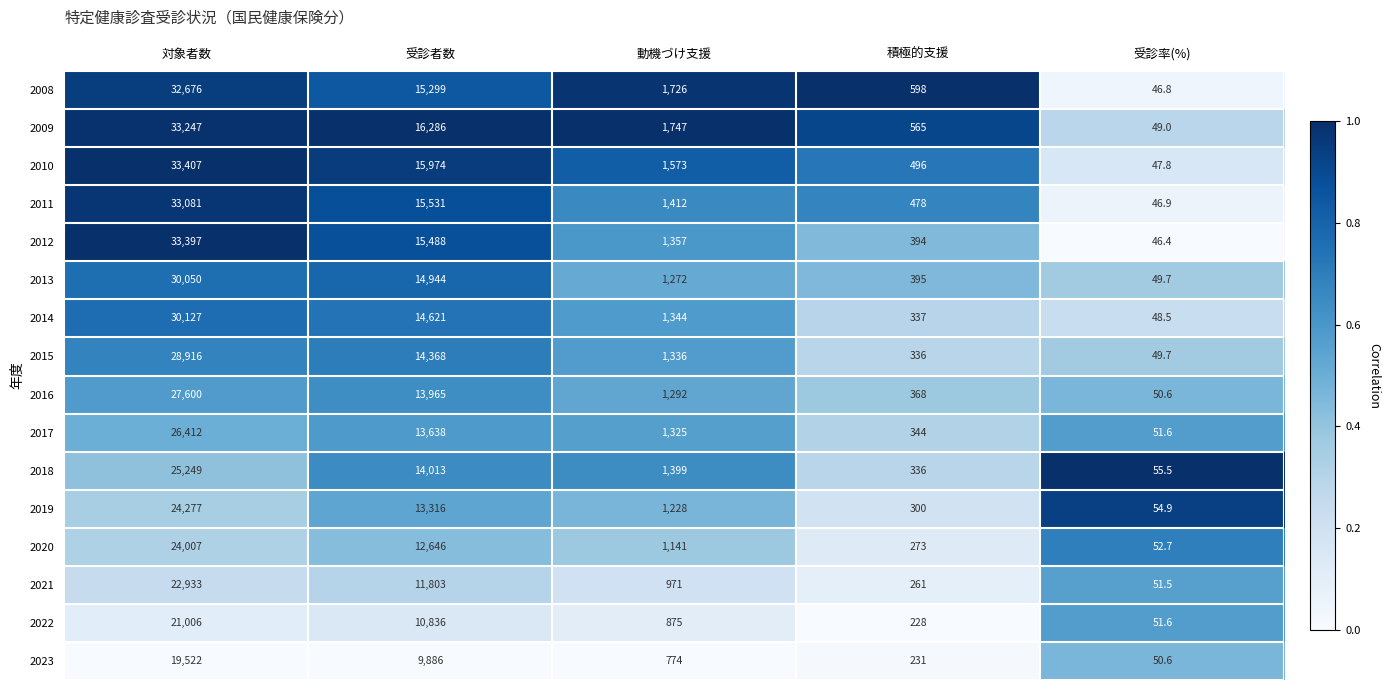

How many categories are shown in the chart?

5